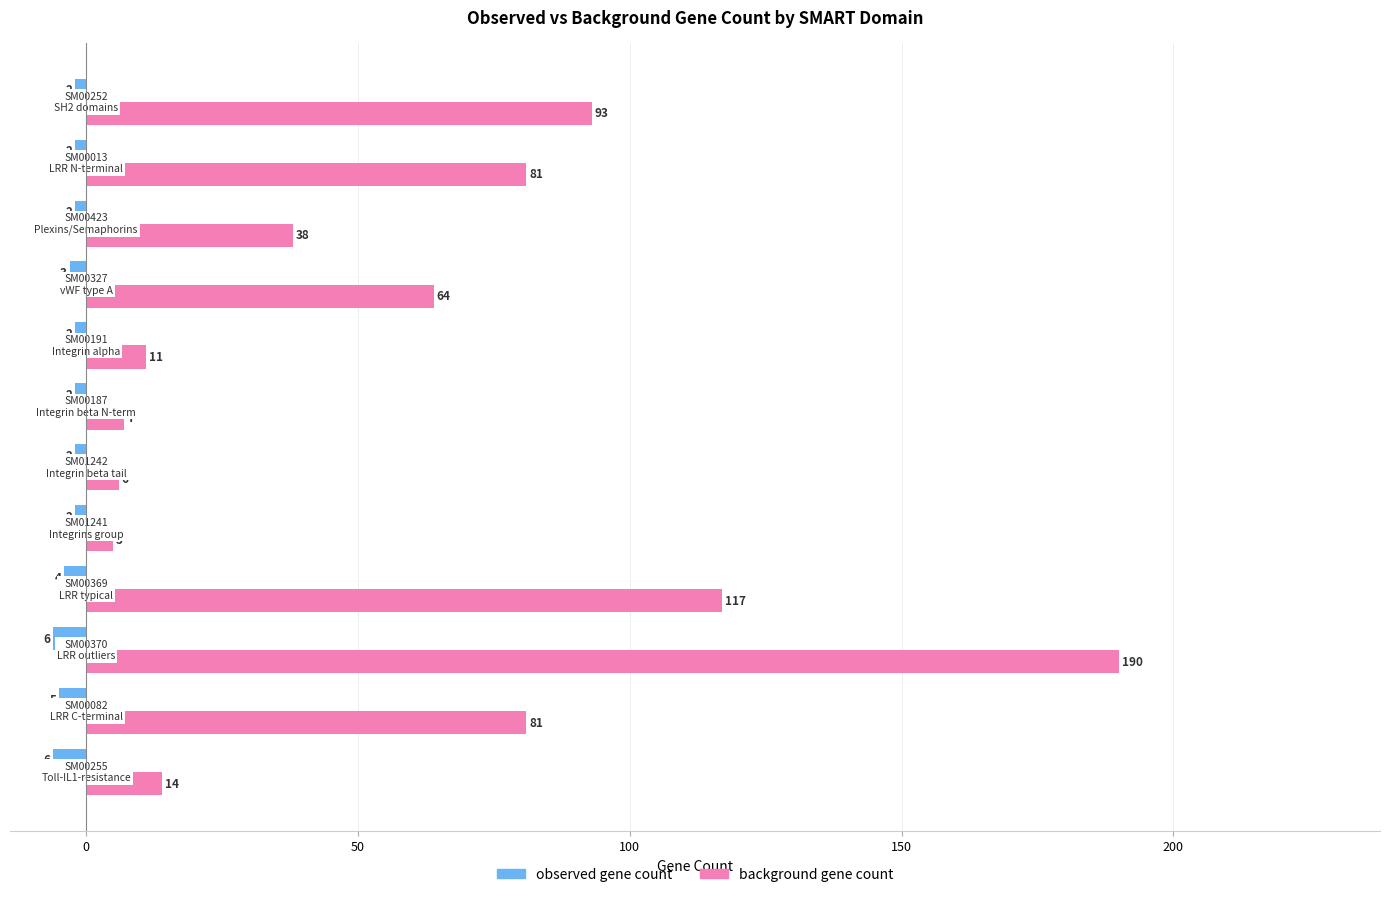

What is the sum of all observed gene count values?

-38